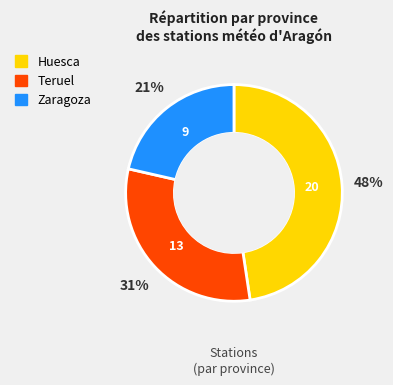

To the nearest percent, what percentage of the pie is Zaragoza?

21%